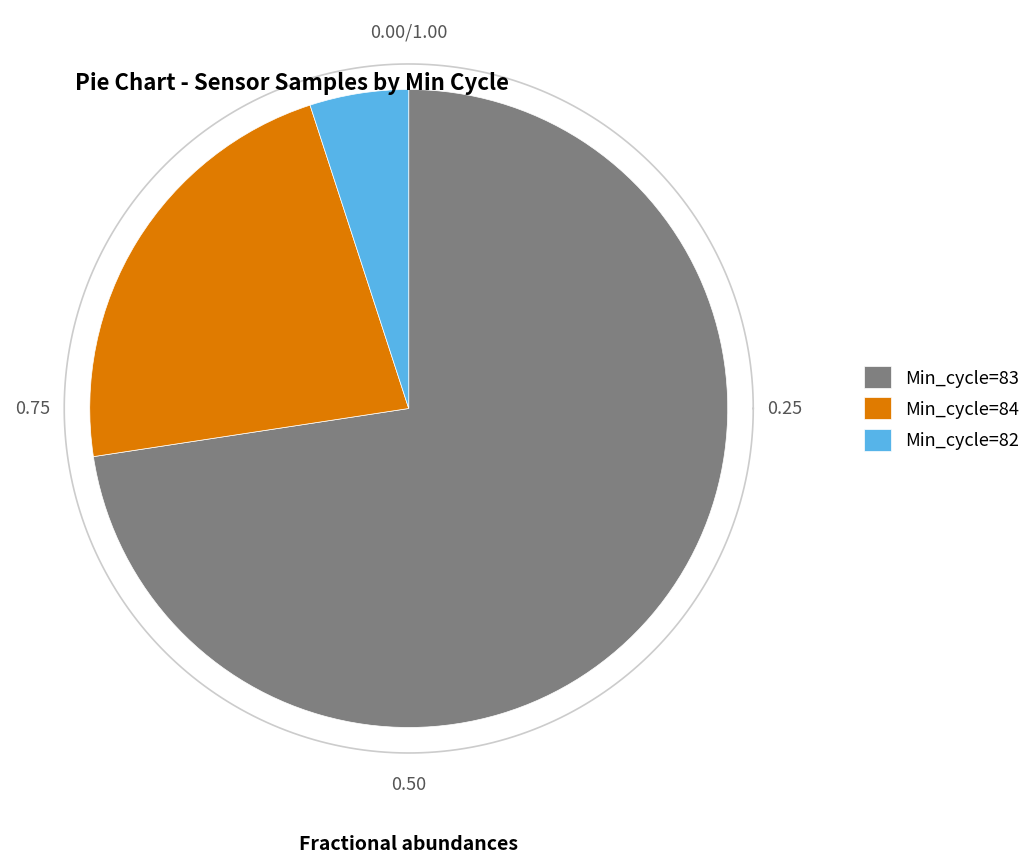

Does 83 represent more than half of the total?

No